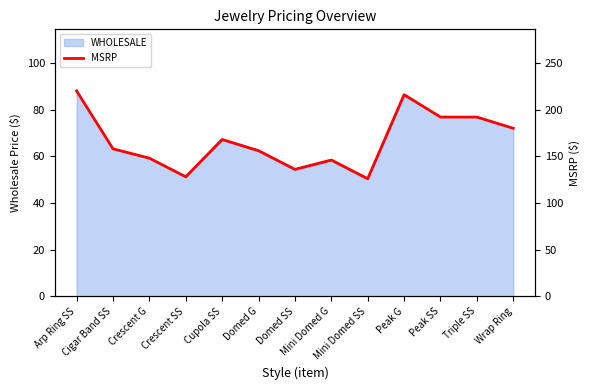

How many values exceed 158?

6